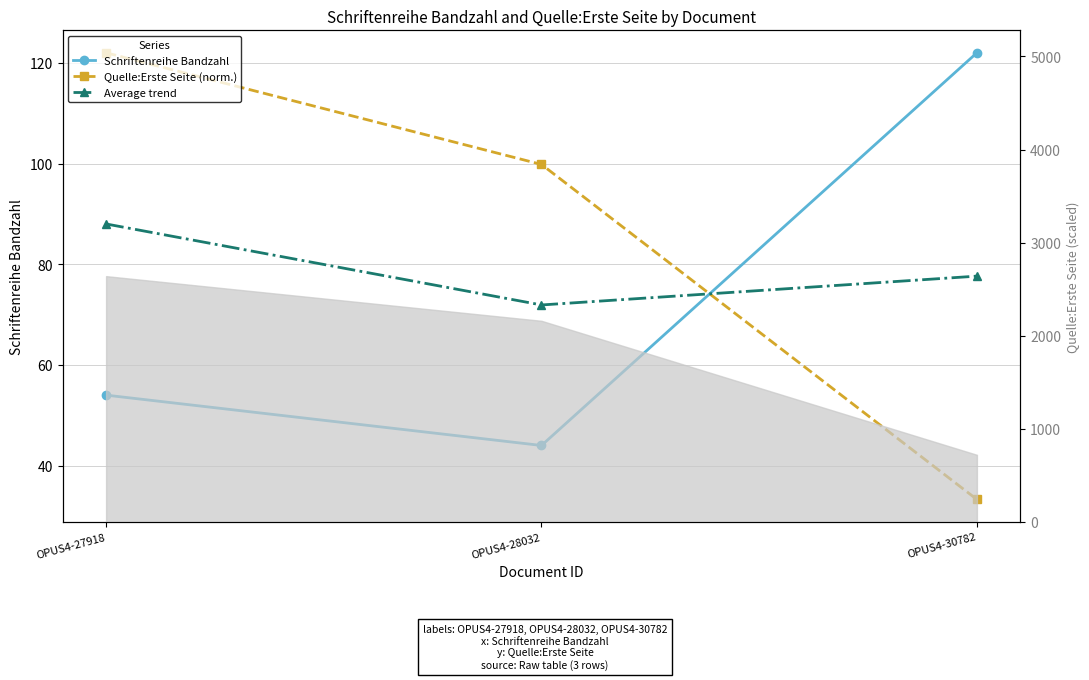

Reading right to left, extract all data points from this chart.

Schriftenreihe Bandzahl: OPUS4-30782=122.0	OPUS4-28032=44.0	OPUS4-27918=54.0
Quelle:Erste Seite (norm.): OPUS4-30782=33.3	OPUS4-28032=99.8	OPUS4-27918=122.0
Average trend: OPUS4-30782=77.6	OPUS4-28032=71.9	OPUS4-27918=88.0